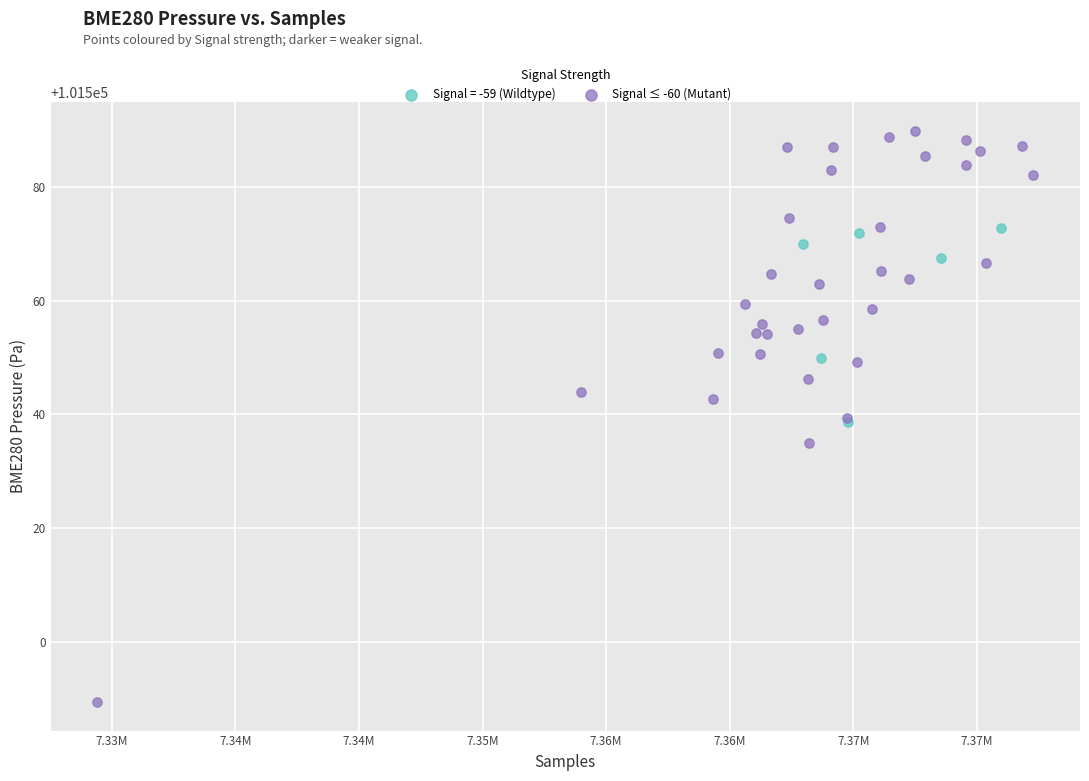

Which series has the largest Y range (max minus min)?

Signal ≤ -60 (Mutant)